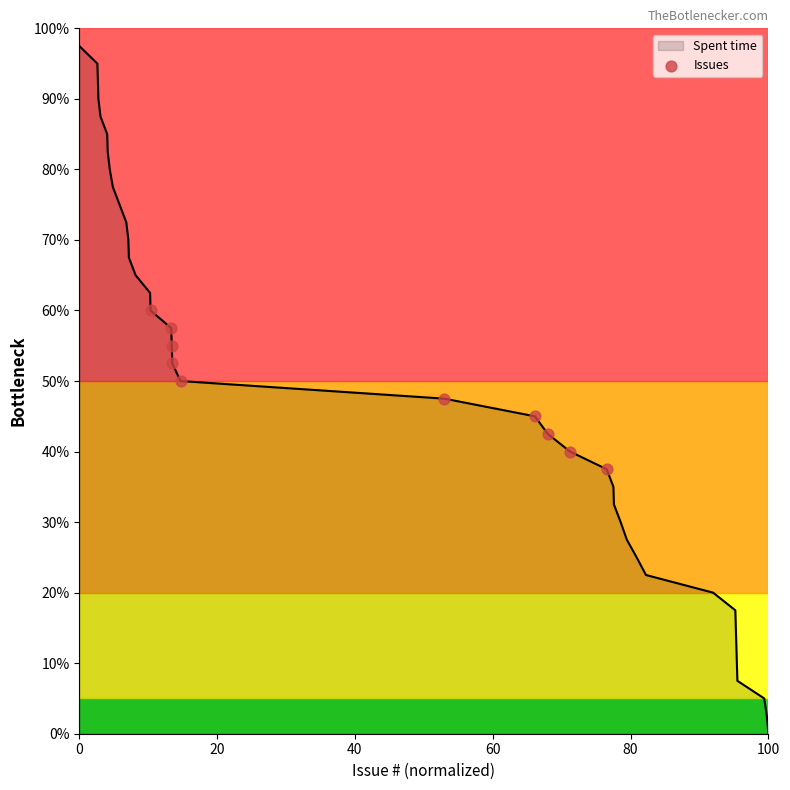

What is the greatest value displayed?

97.5